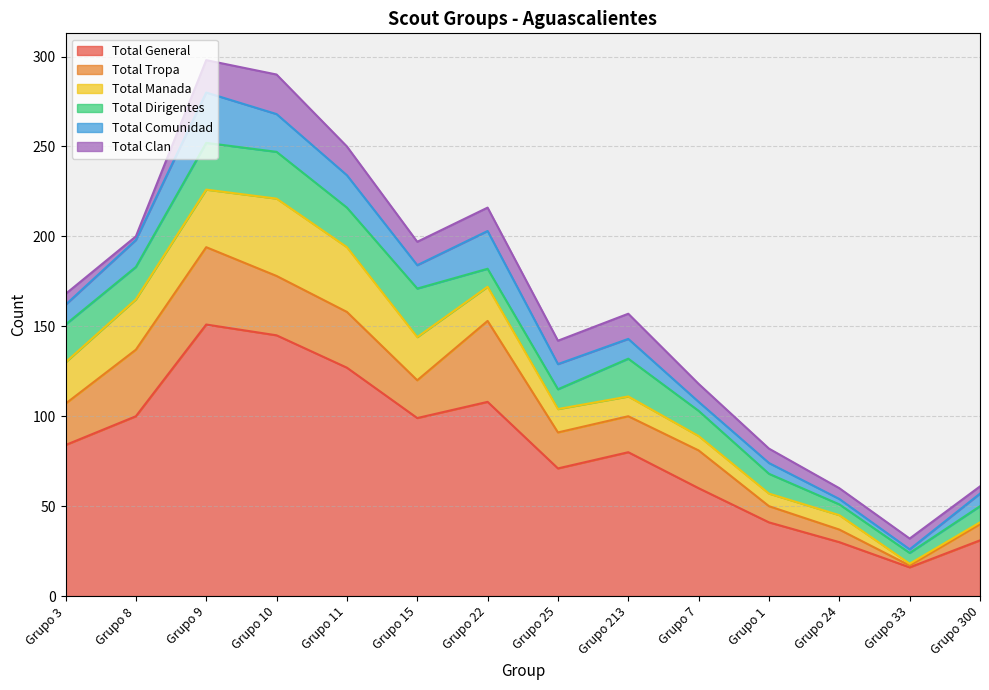

The value of Total Manada at Grupo 15 is 24. True or false?

True